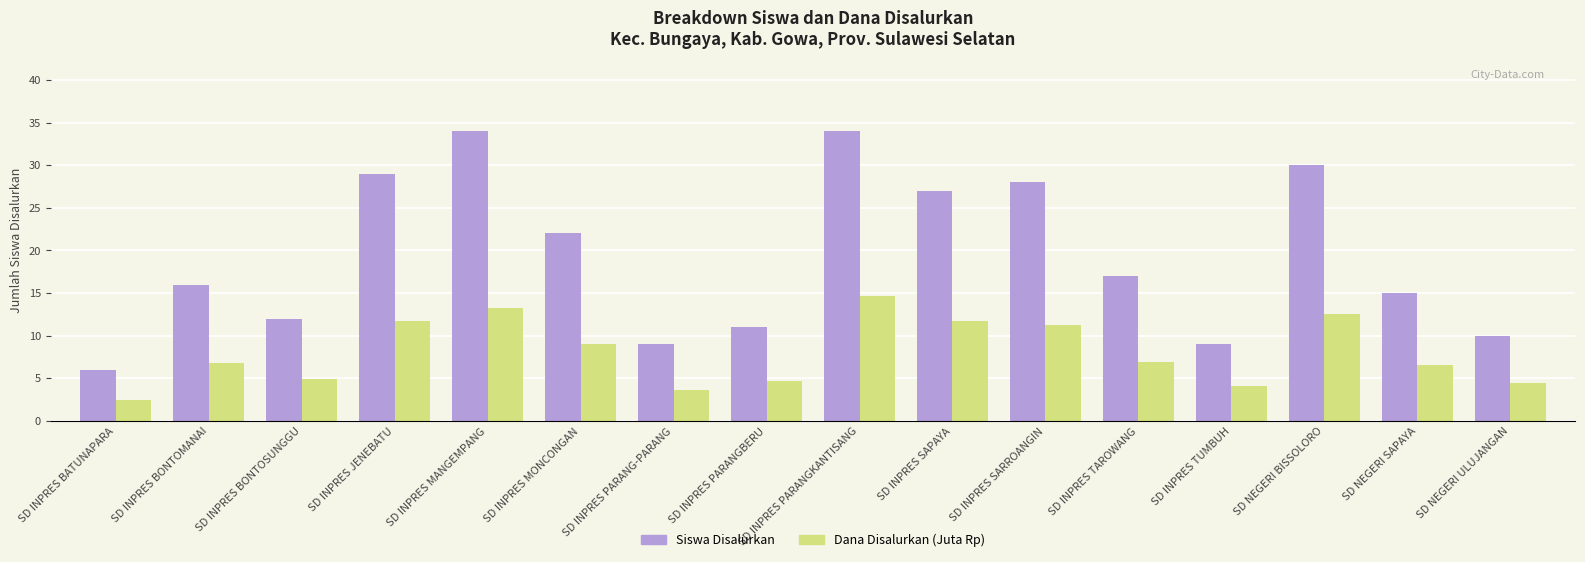

What is the value of the Dana Disalurkan (Juta Rp) bar at the 14th from the left?

12.6